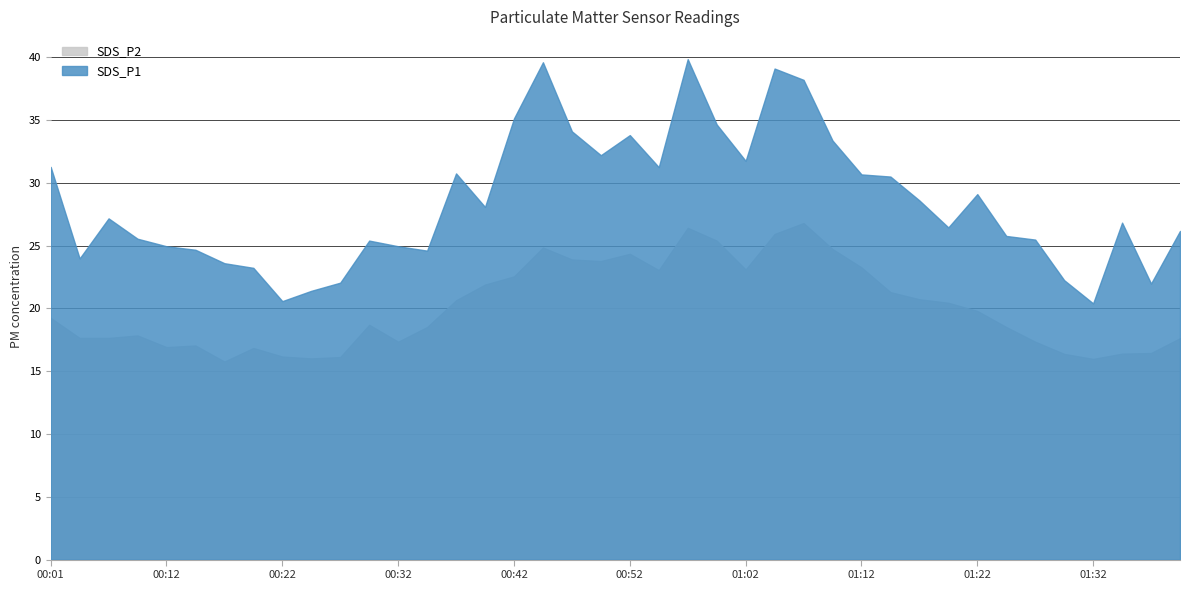

What is the sum of all SDS_P2 values?

803.5